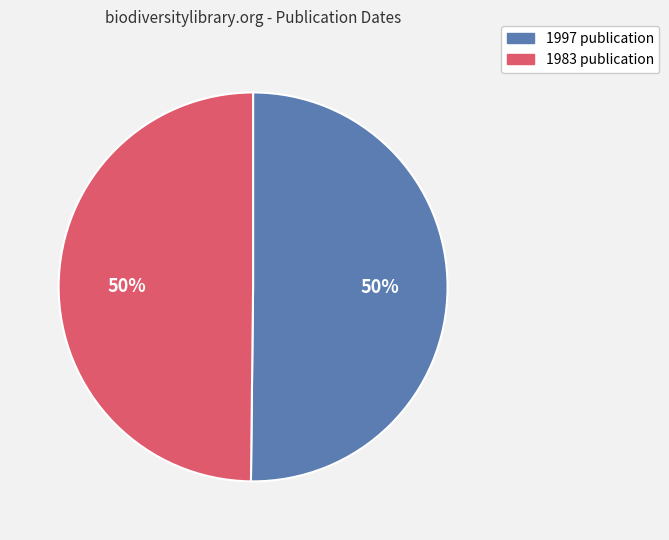

To the nearest percent, what is the average slice percentage?

50%